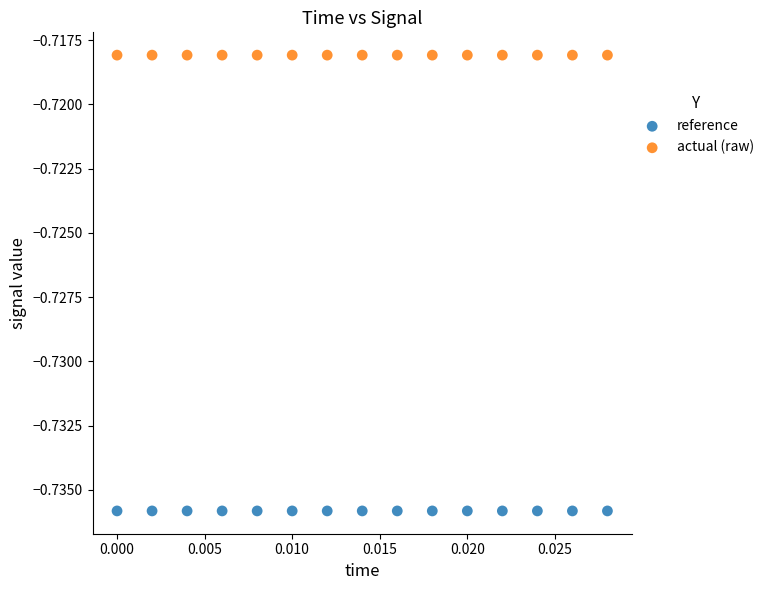

Which series contains the highest Y value?

actual (raw)